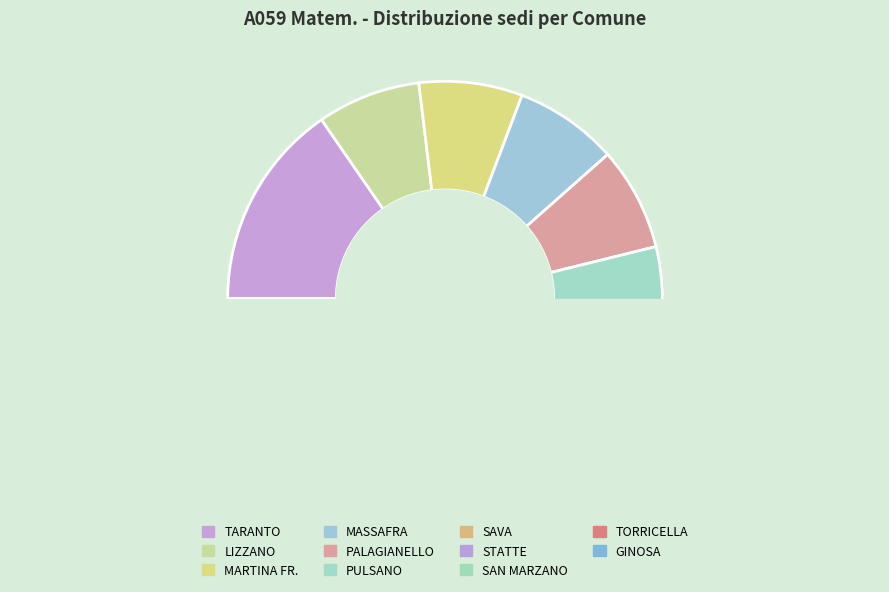

What is the total percentage of GINOSA and STATTE?

23.1%